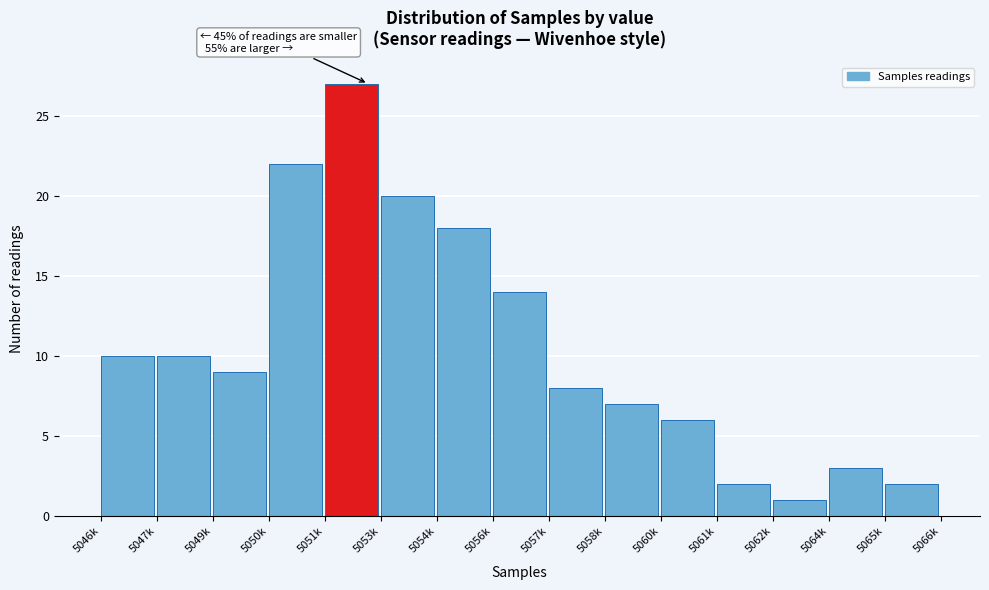

Reading left to right, extract all data points from this chart.

5046k=10	5047k=10	5049k=9	5050k=22	5051k=27	5053k=20	5054k=18	5056k=14	5057k=8	5058k=7	5060k=6	5061k=2	5062k=1	5064k=3	5065k=2